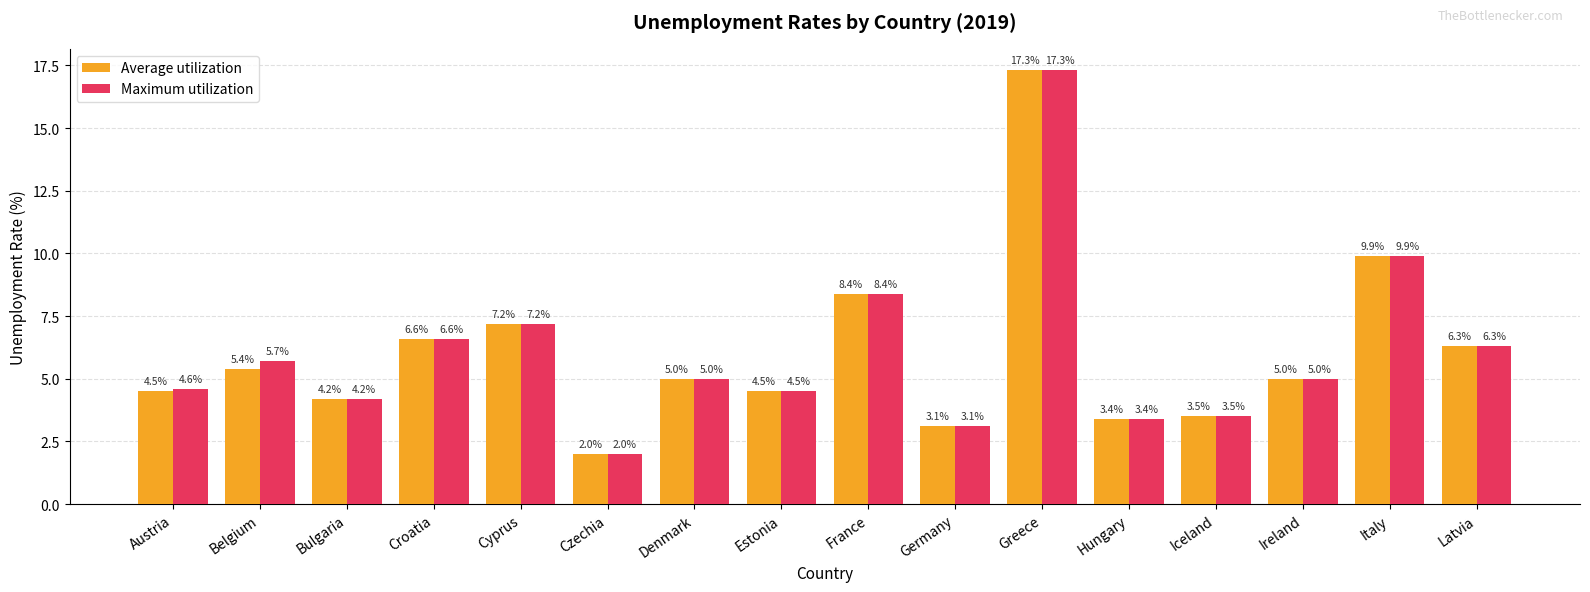

What is the difference between the maximum and minimum values in the Maximum utilization series?

15.3